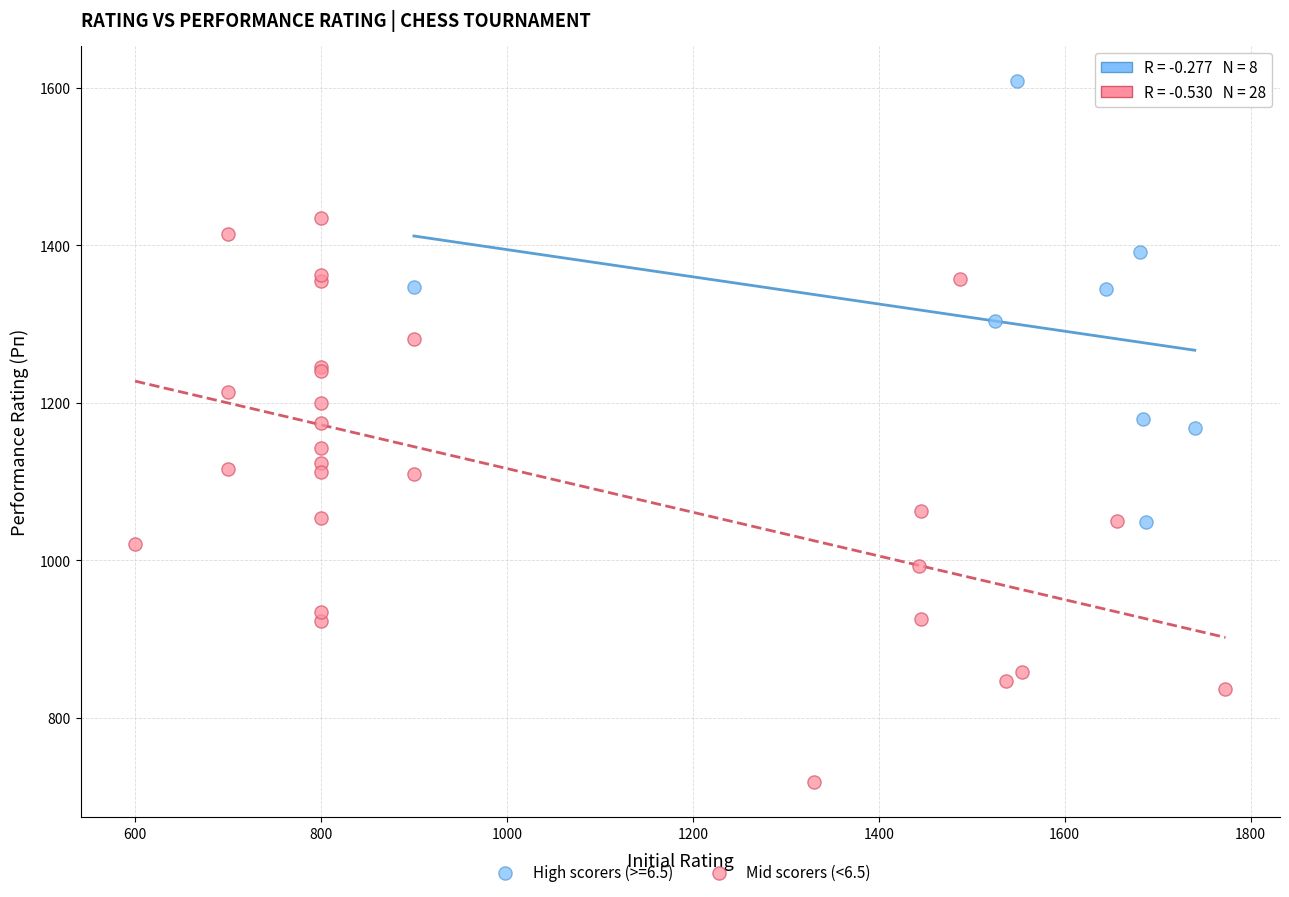

Which series contains the highest Y value?

High scorers (>=6.5)